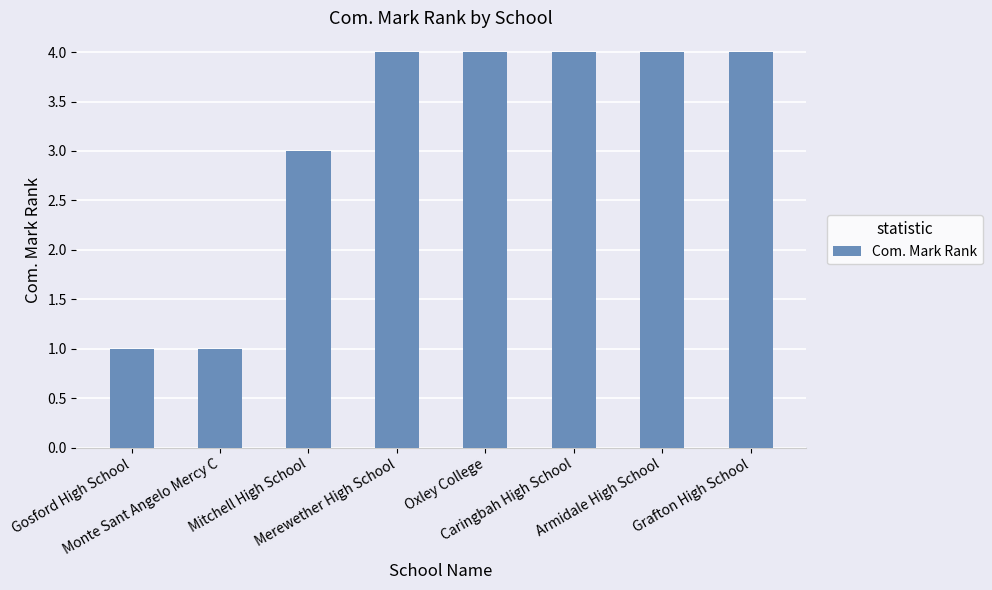

True or false: the data shows 1 at Grafton High School.

False